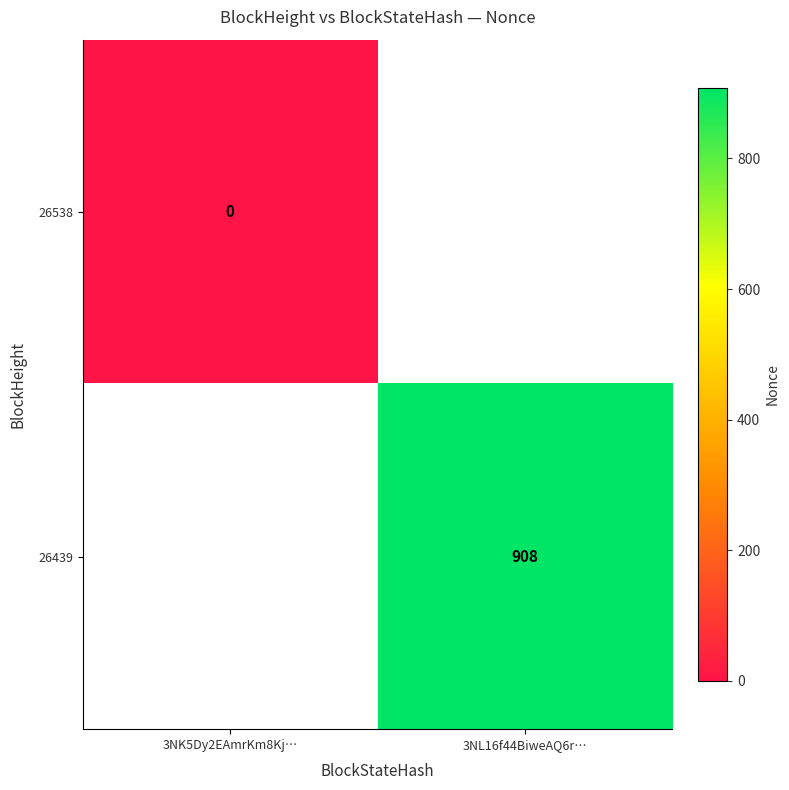

Is it true that 26439 equals 218 at 3NL16f44BiweAQ6r…?

False